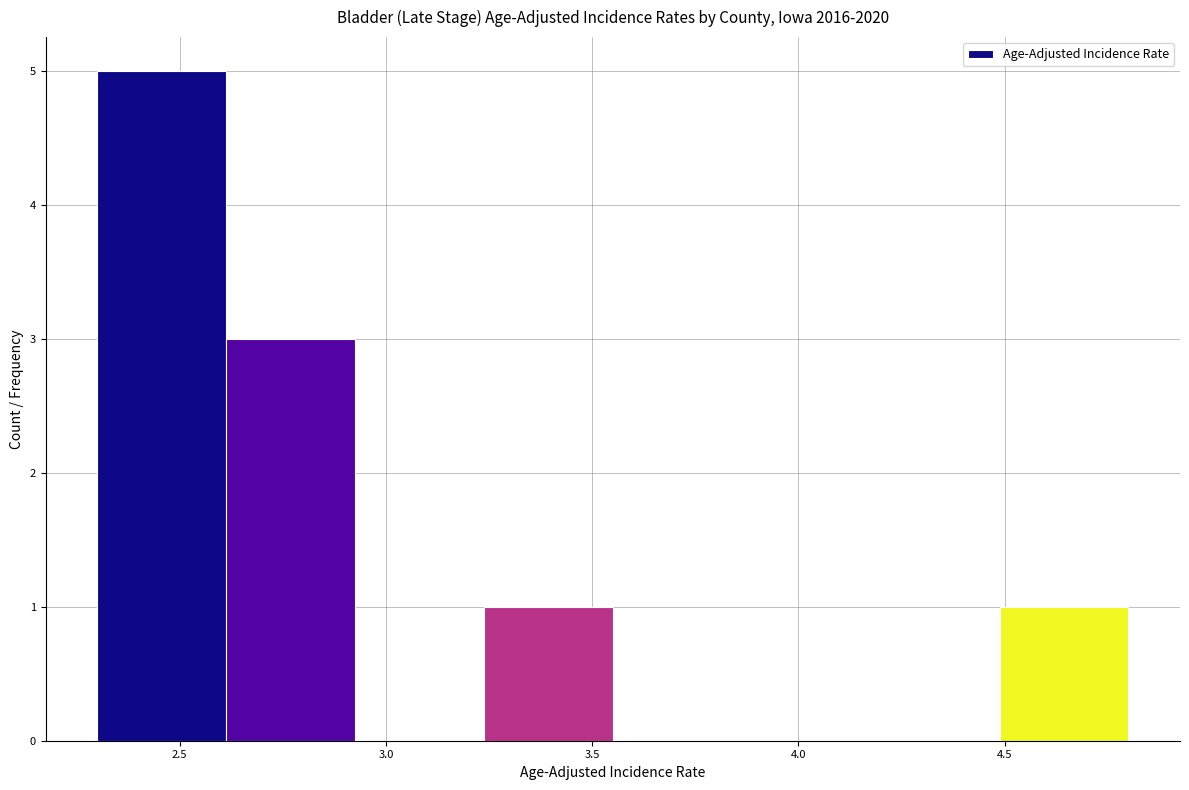

How tall is the bar that spans 2.30 to 2.60 on the x-axis? Neither the bar edges nor the heights are printed on the chart, so give them approximately, as read against the axes.

5